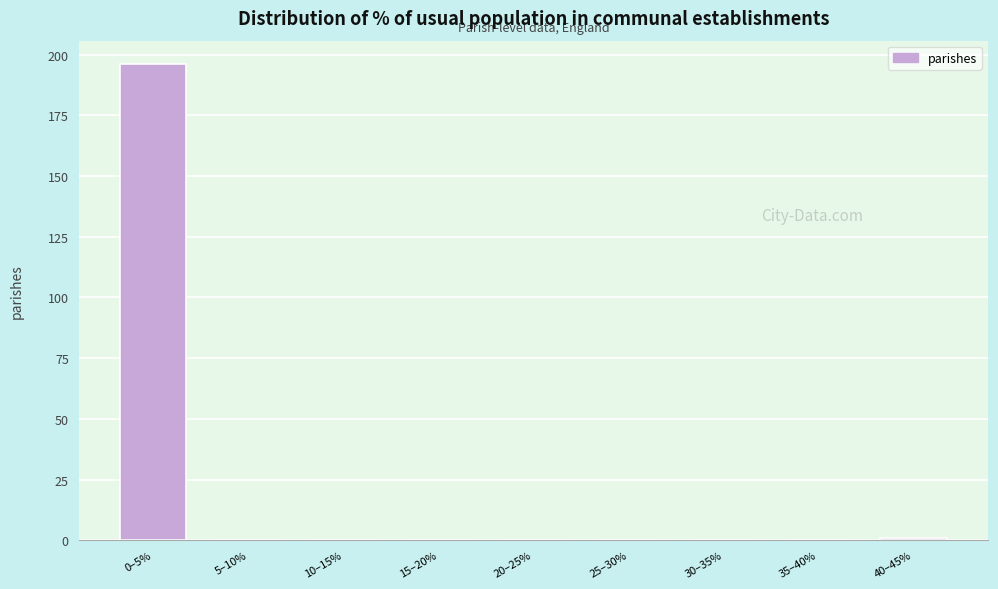

Reading left to right, what are all the values shown in this chart?

0–5%=196	5–10%=0	10–15%=0	15–20%=0	20–25%=0	25–30%=0	30–35%=0	35–40%=0	40–45%=1